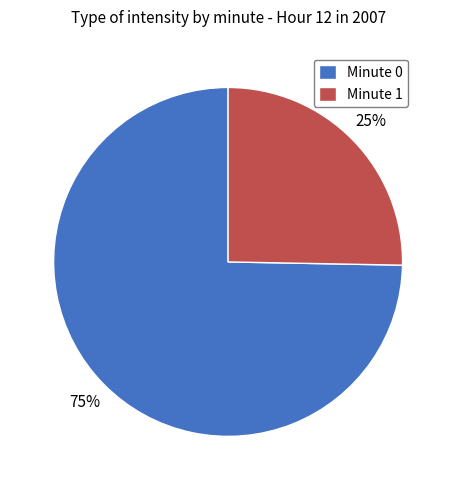

What percentage is the Minute 1 slice, to the nearest percent?

25%